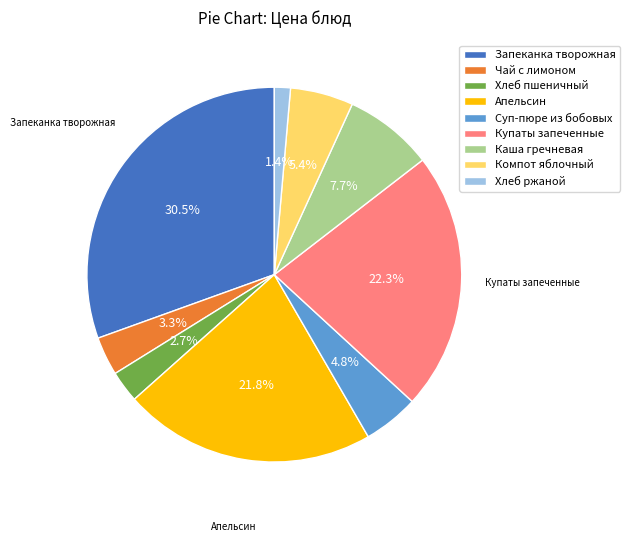

Does Чай с лимоном account for over 50% of the chart?

No